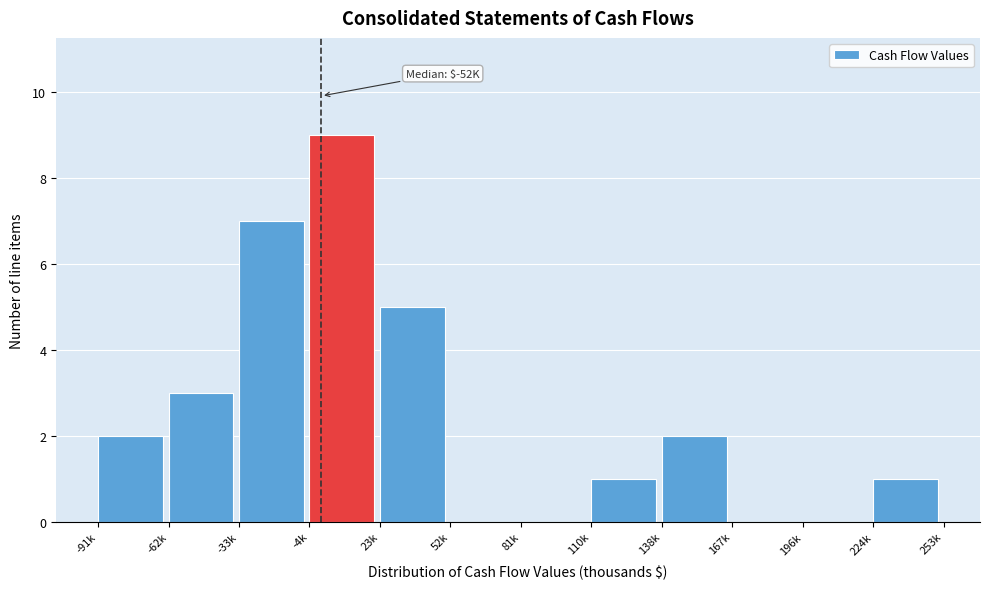

Reading right to left, what are all the values shown in this chart?

224k=1	196k=0	167k=0	138k=2	110k=1	81k=0	52k=0	23k=5	-4k=9	-33k=7	-62k=3	-91k=2